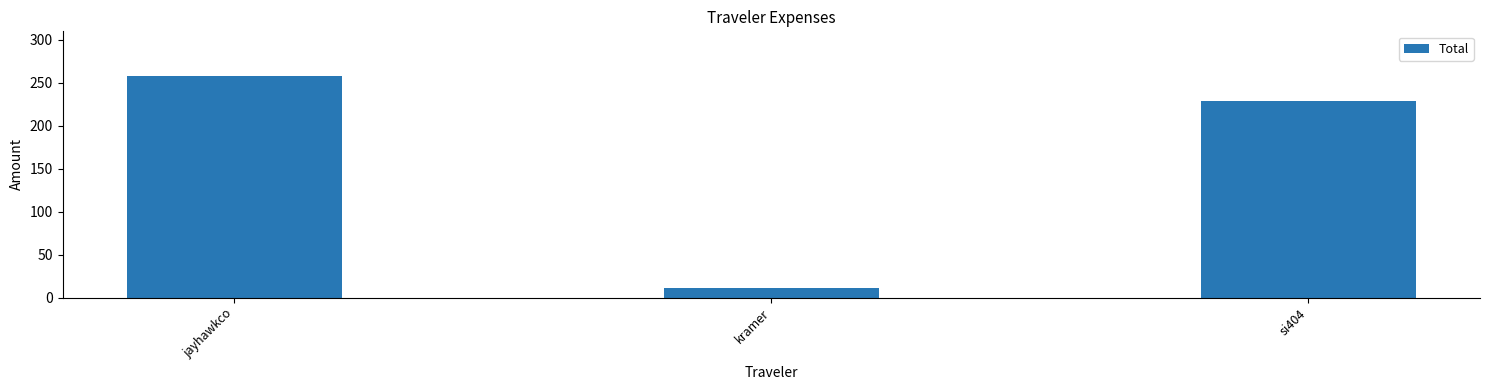

The chart shows a value of 11.1 at kramer. True or false?

True